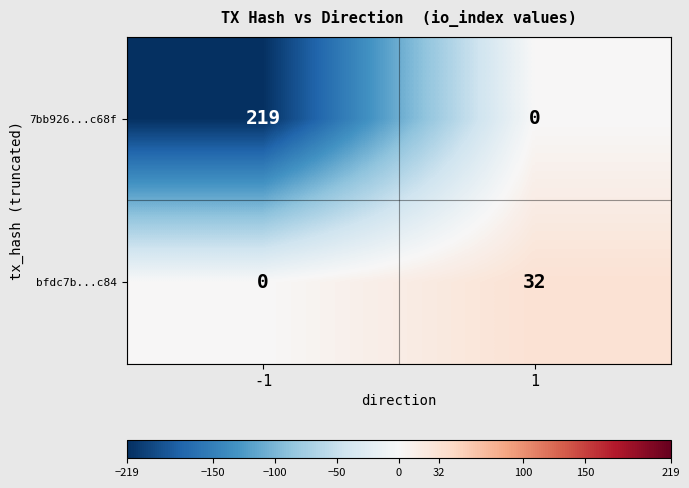

What is the greatest value displayed?

219